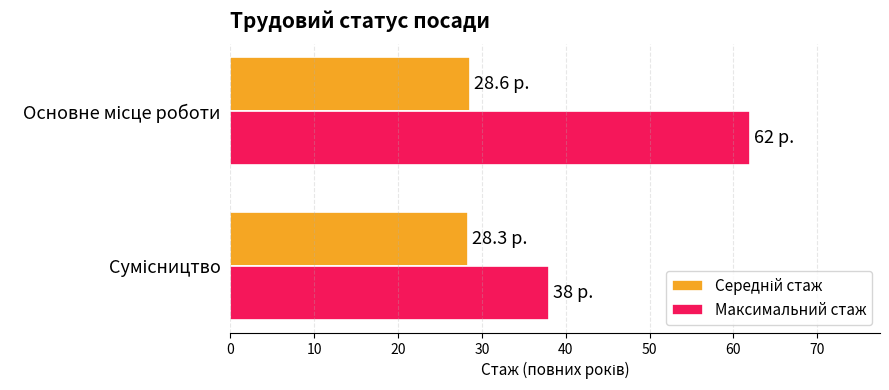

Which series has the largest total across all categories?

Максимальний стаж